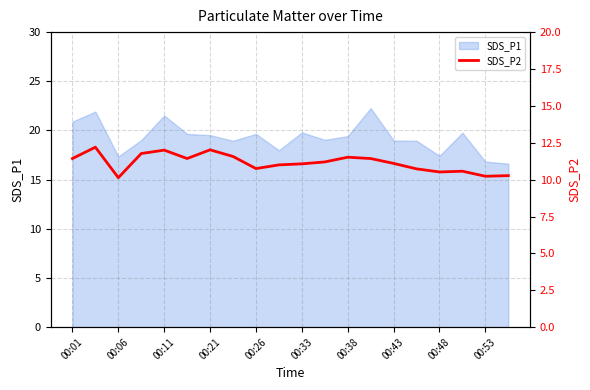

What is the highest value of the SDS_P1 series?

22.3